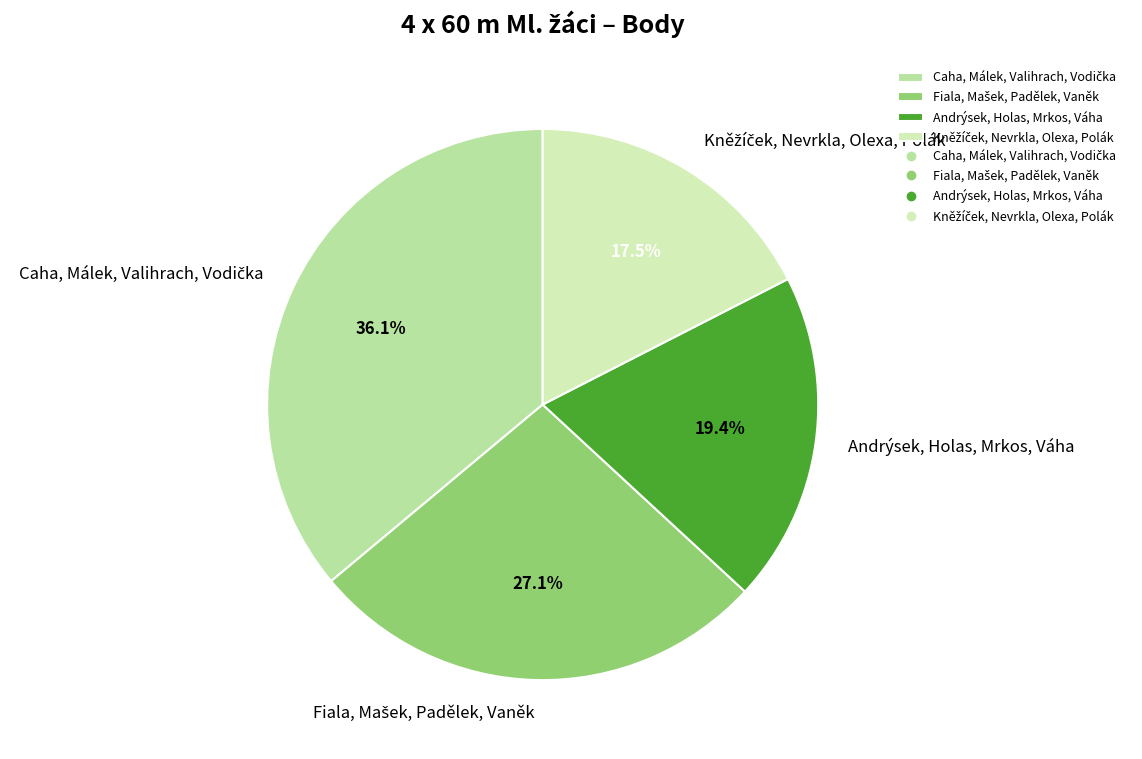

How many slices are in this pie chart?

4